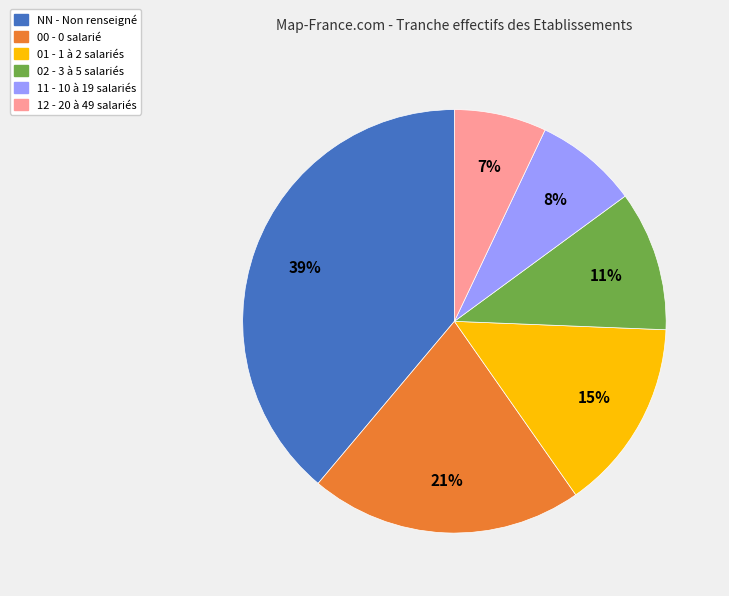

The 01 - 1 à 2 salariés slice represents 26% of the pie. True or false?

False